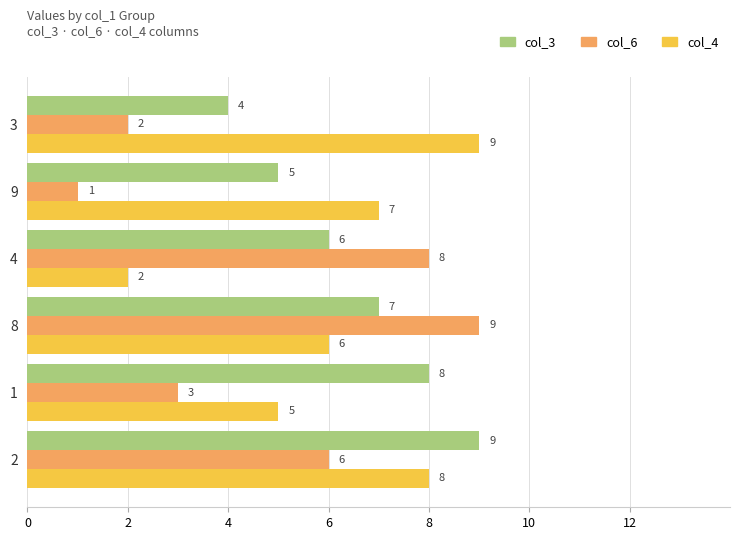

The value of col_6 at 4 is 8. True or false?

True